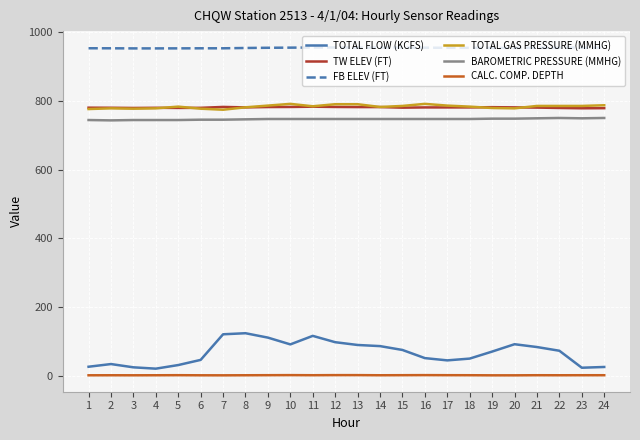

Is it true that TOTAL GAS PRESSURE (MMHG) equals 777.0 at 6?

True